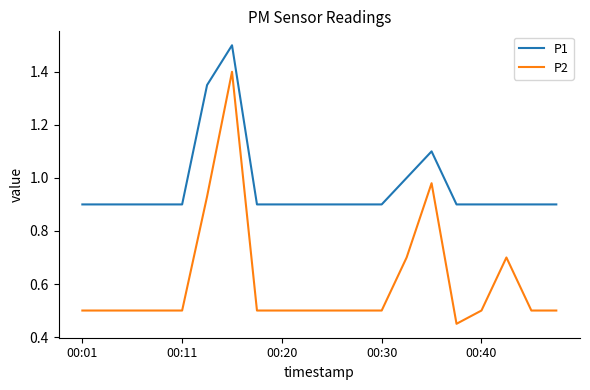

List the series in order of their overall mean, lowest first.

P2, P1